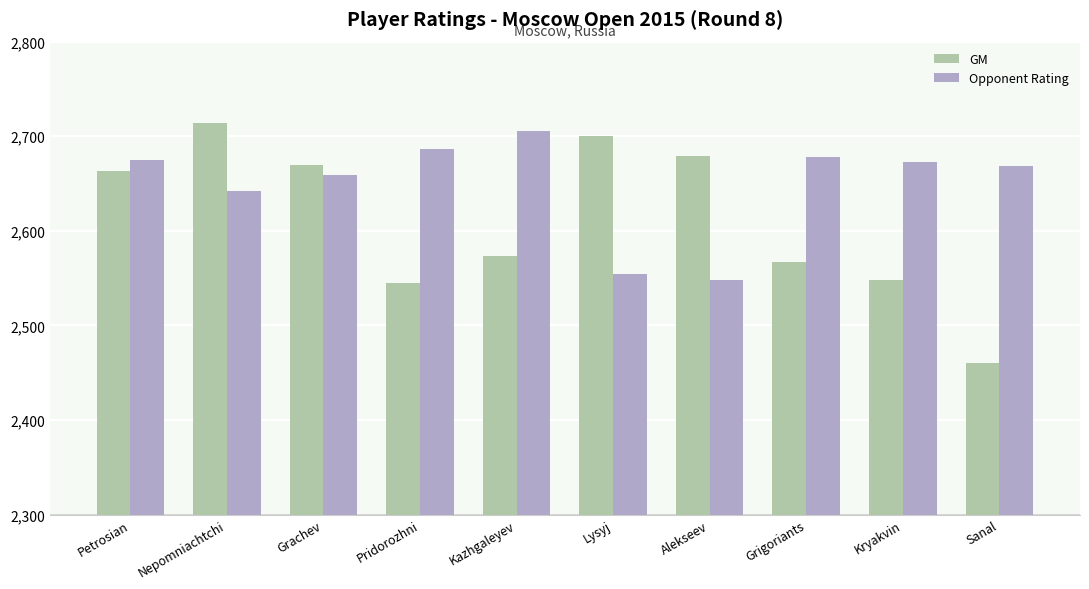

The value of GM at Grigoriants is 988. True or false?

False